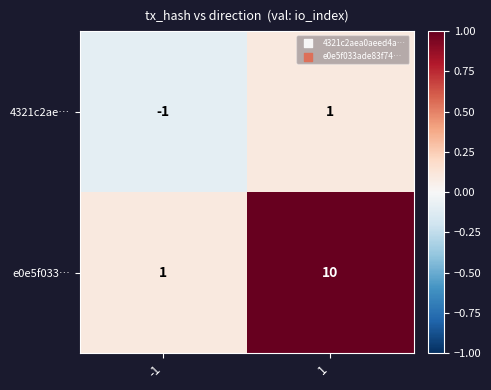

List the series in order of their overall mean, lowest first.

4321c2ae…, e0e5f033…